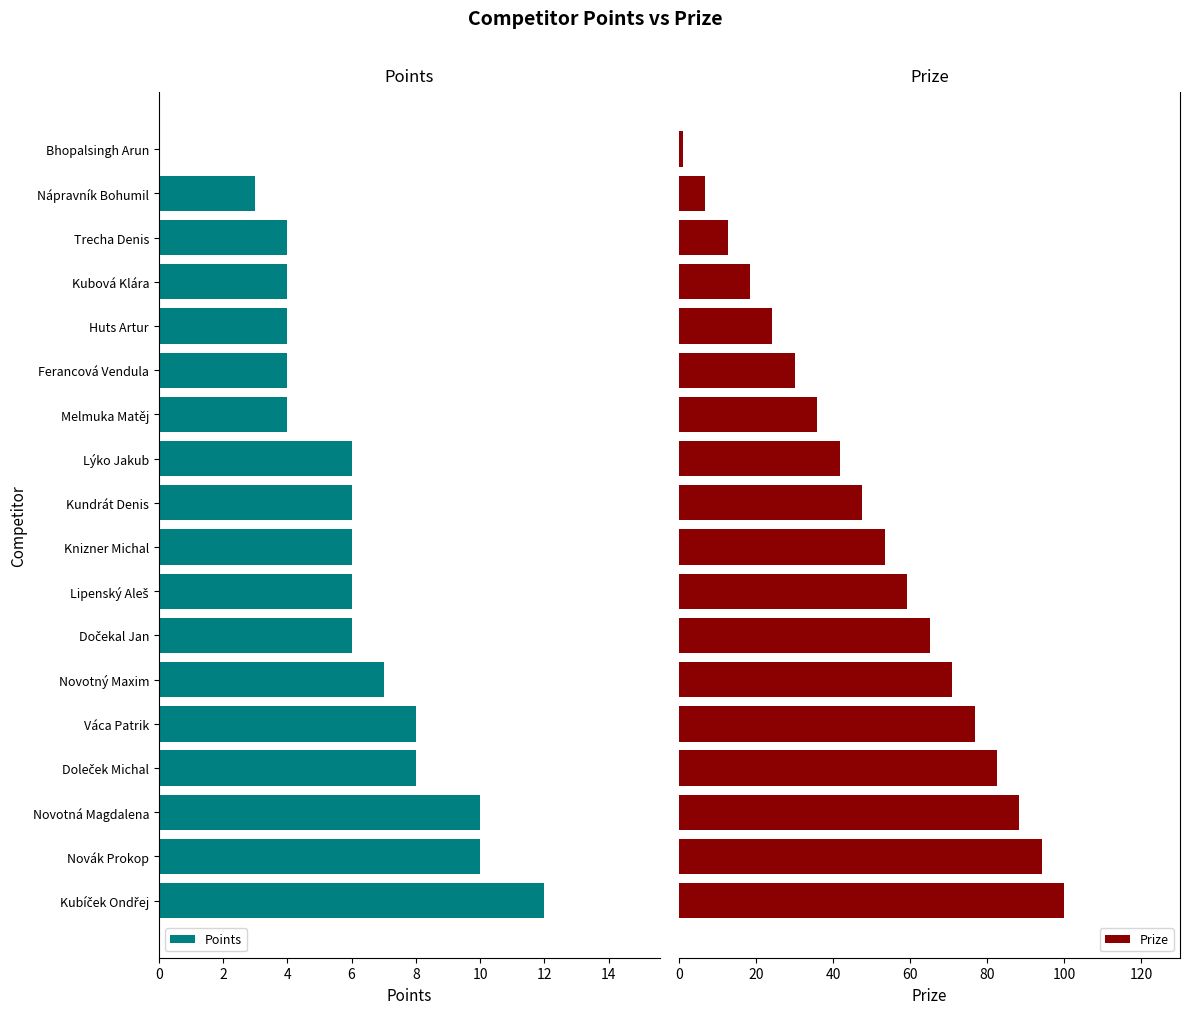

What is the sum of all Points values?

108